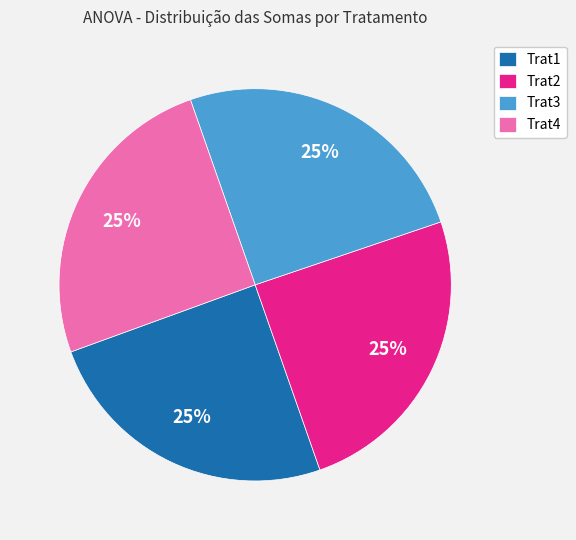

Count the number of slices in the pie.

4